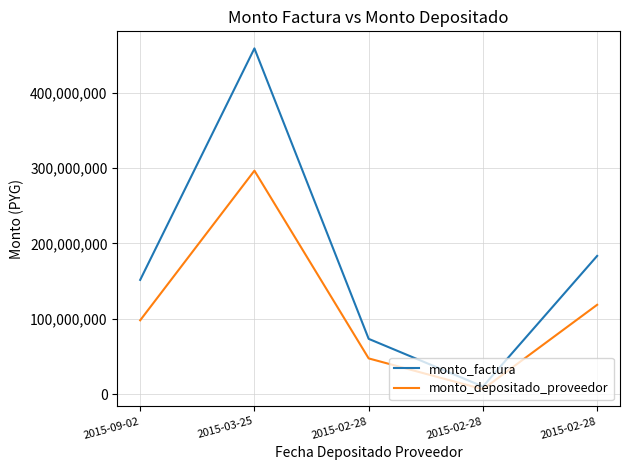

At which label does monto_factura first exceed 151639442?

2015-03-25